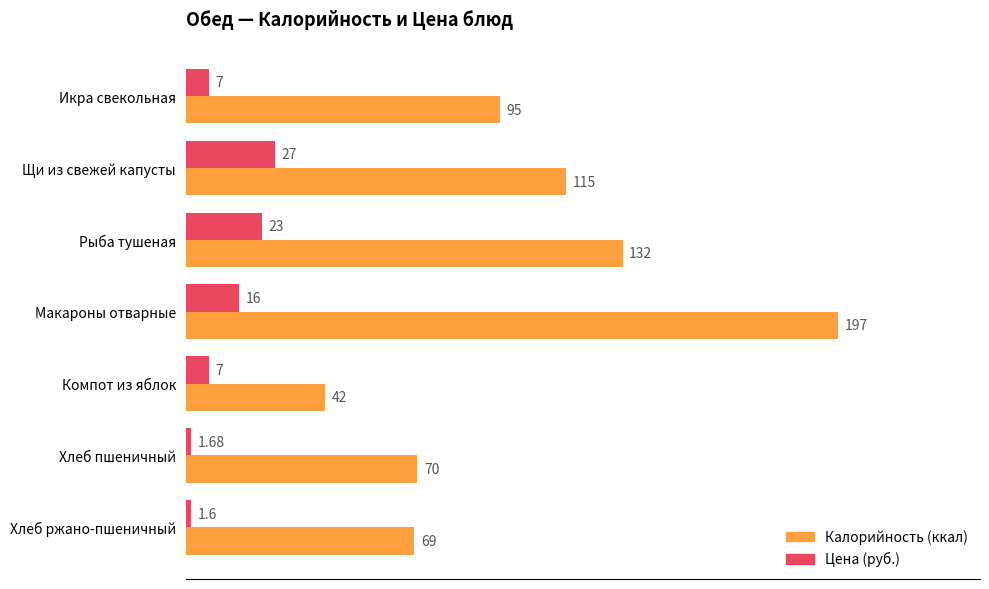

Which category has the highest value in the Калорийность (ккал) series?

Макароны отварные